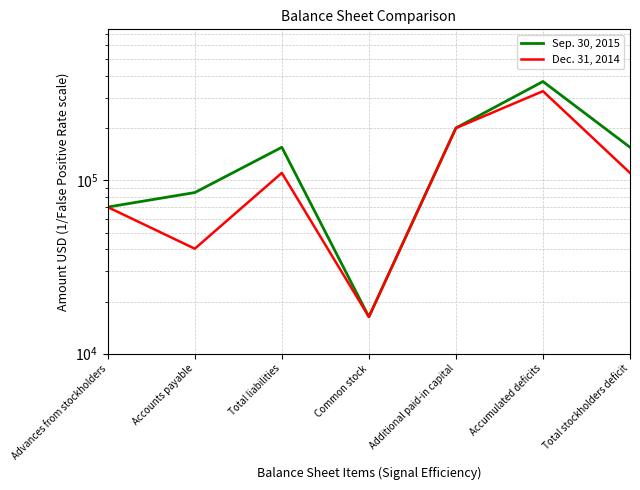

Rank the series by their average value, from lowest to highest.

Dec. 31, 2014, Sep. 30, 2015